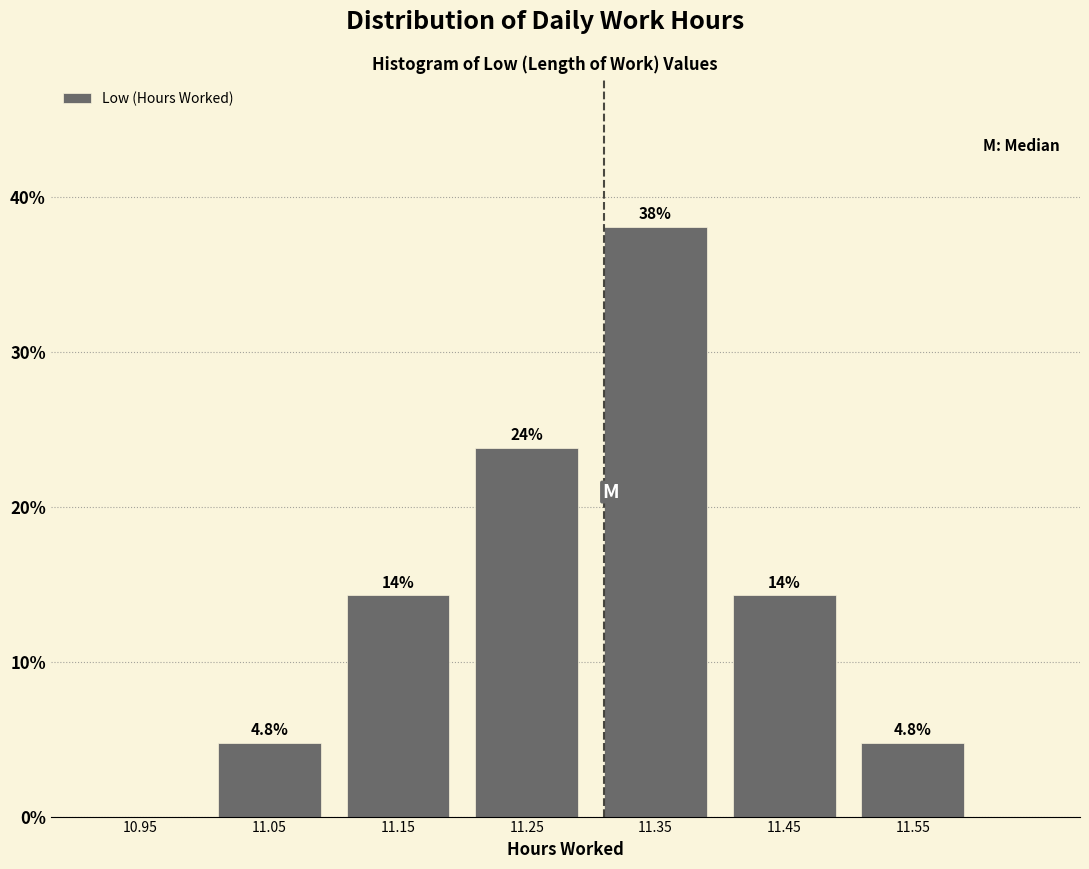

Which range on the x-axis has the tallest bar?

11.3 to 11.4